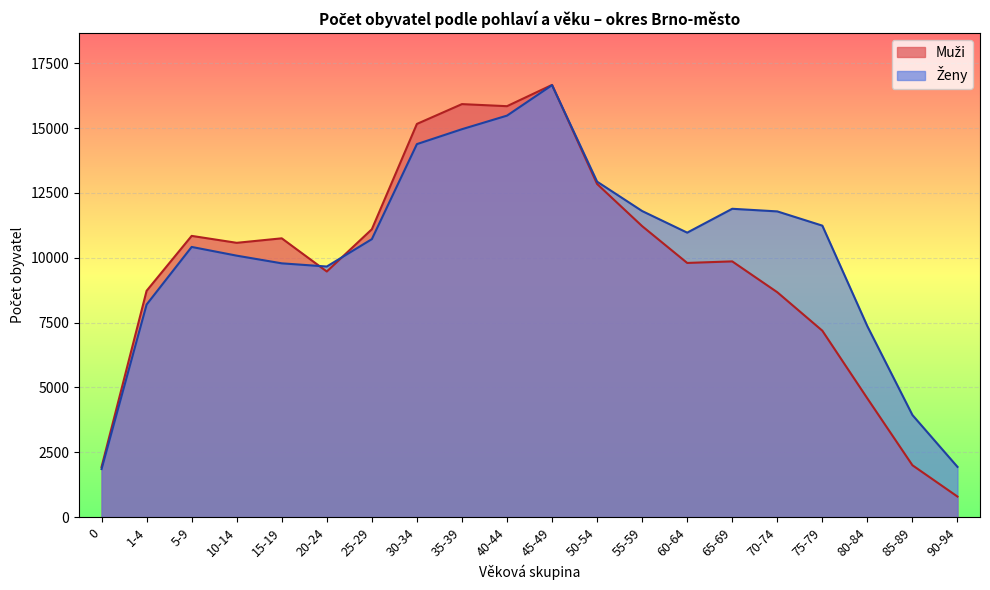

At which label is Ženy closest to 9252?

20-24